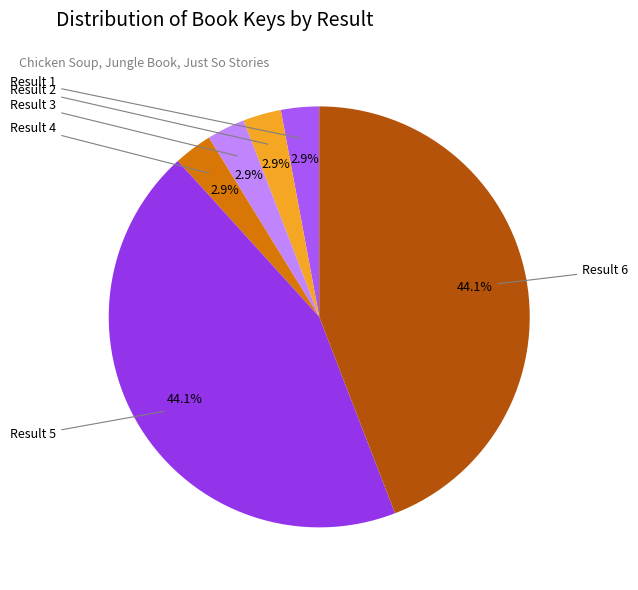

Does any single category account for the majority?

No